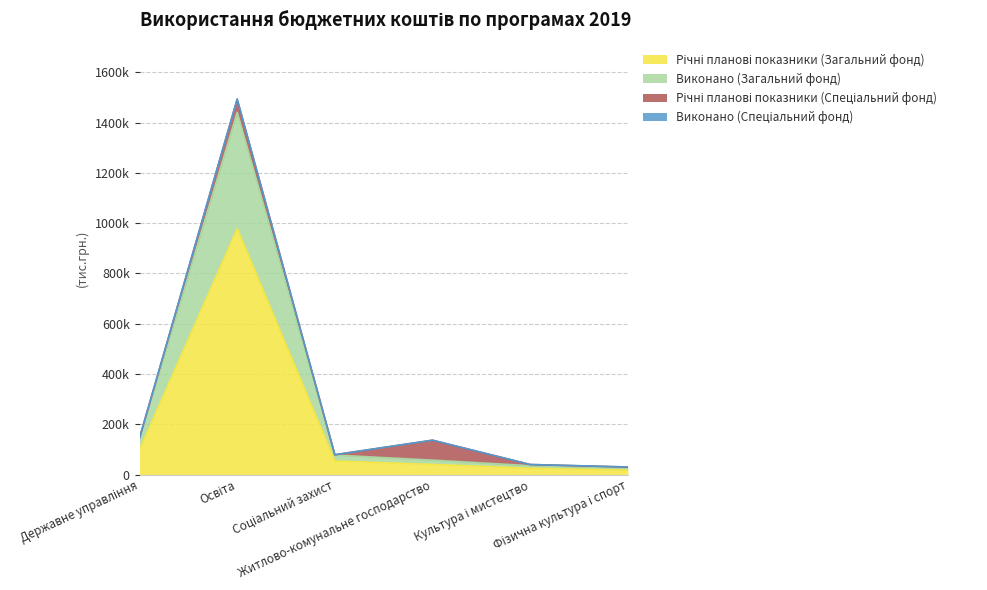

True or false: Річні планові показники (Загальний фонд) has more than 0 points higher than both neighbors.

True